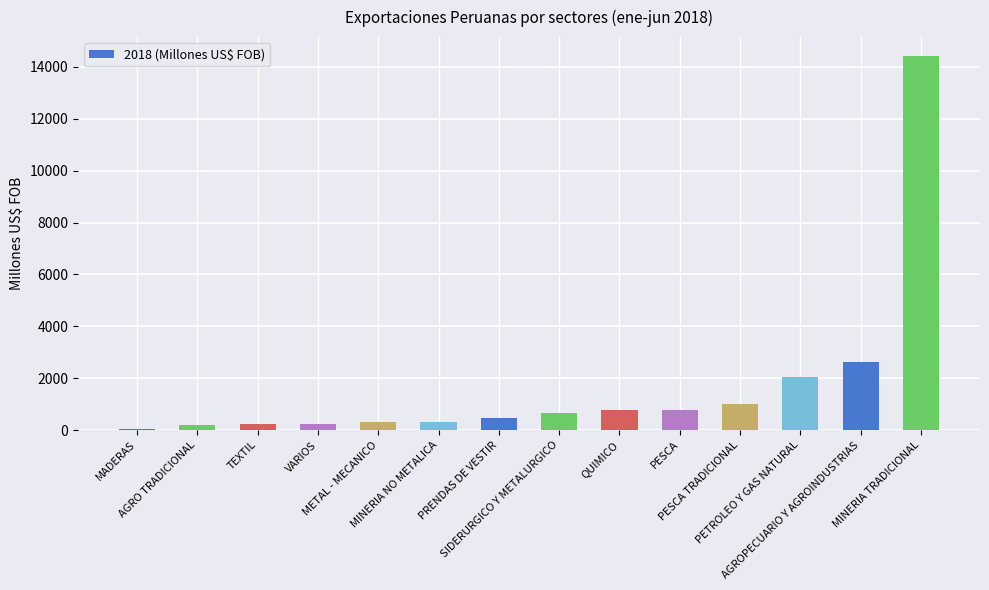

What is the sum of all values?

24057.6